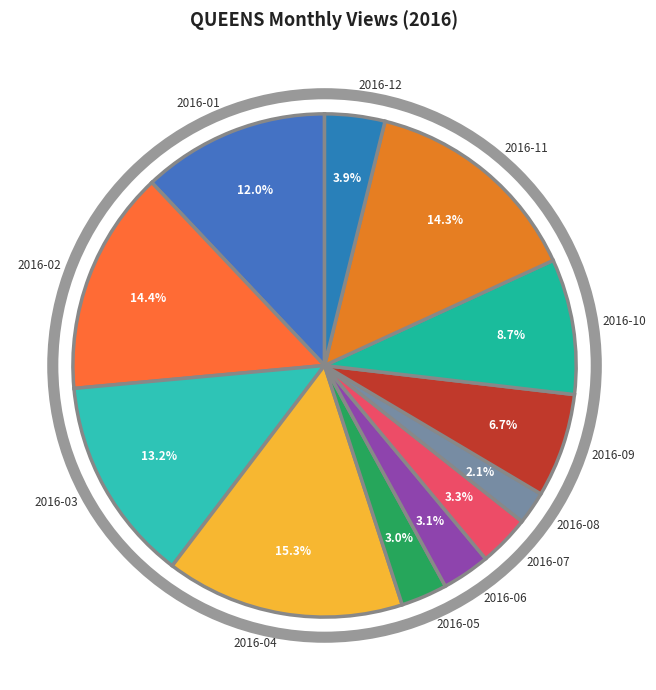

What is the smallest slice in the pie chart?

2016-08